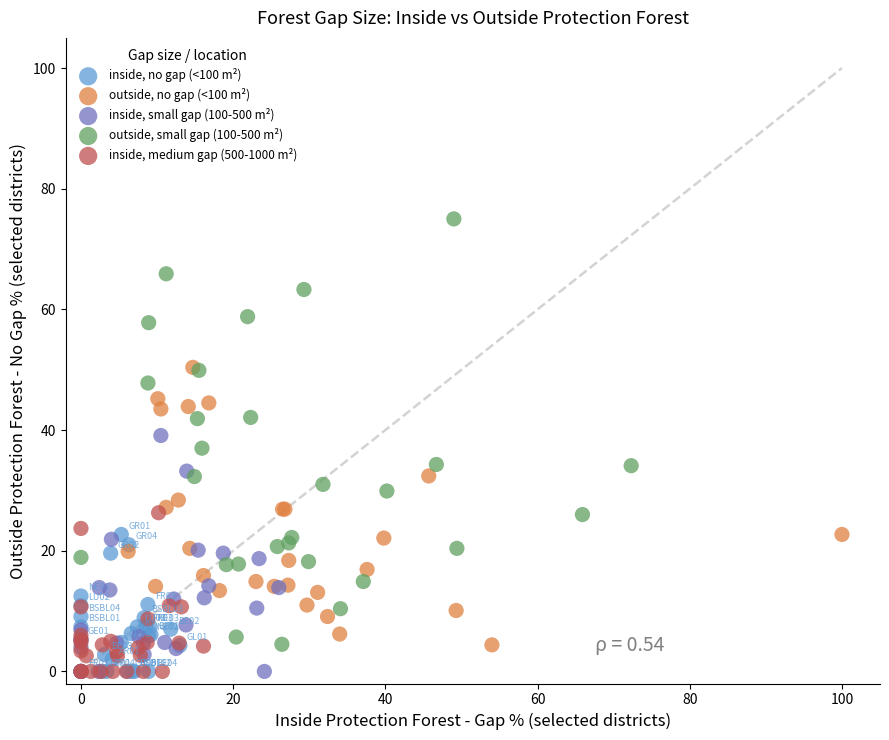

Which series contains the highest Y value?

outside, small gap (100-500 m²)